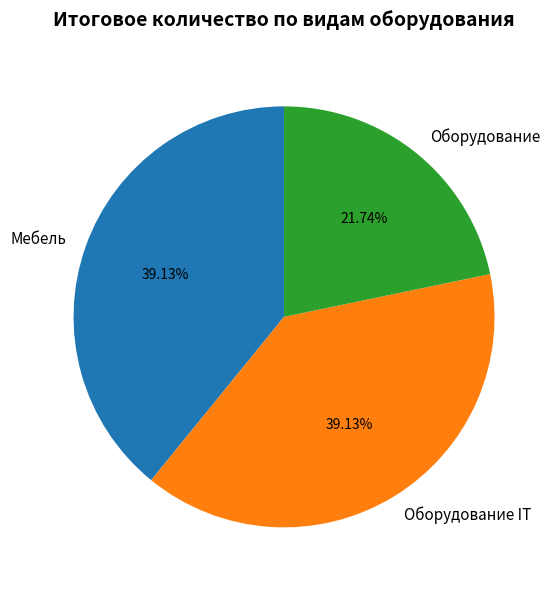

What is the ratio of the value at Оборудование to the value at Оборудование IT?

0.6